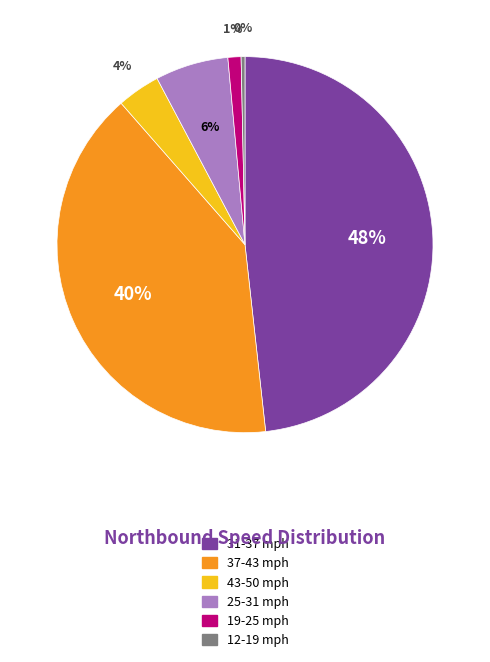

Is there any slice that represents more than half of the pie?

No